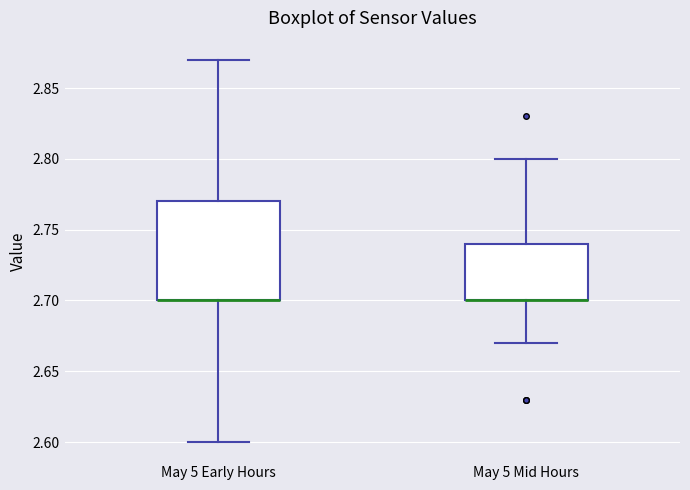

Where does the lower whisker of the box for May 5 Mid Hours end on the y-axis? The values are not printed on the chart, so give them approximately, as read against the axis.

2.67